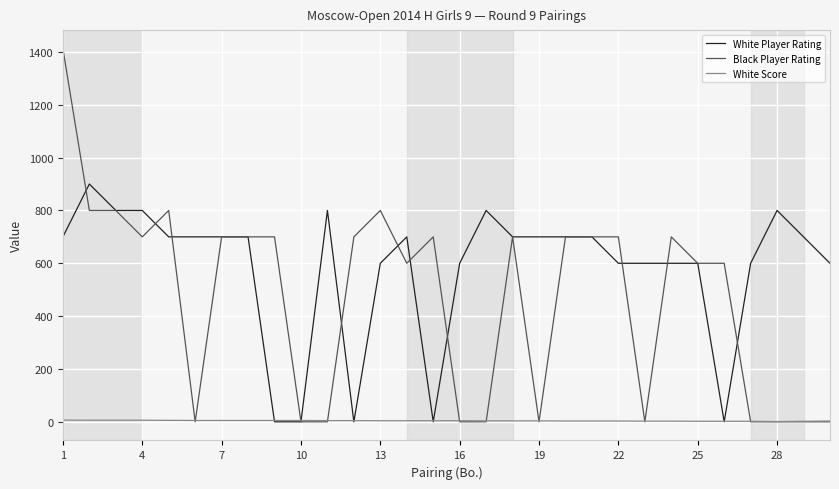

At how many categories does at least one series exceed 1117?

1